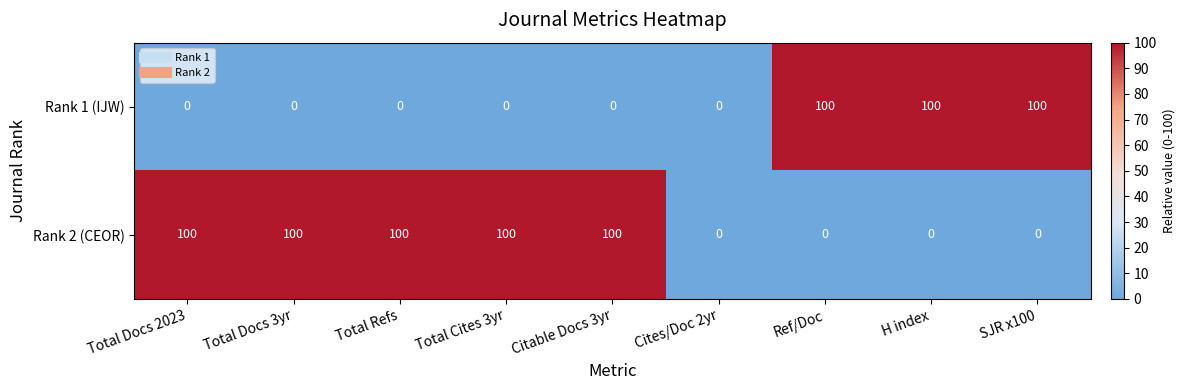

At how many categories does at least one series exceed 2?

8